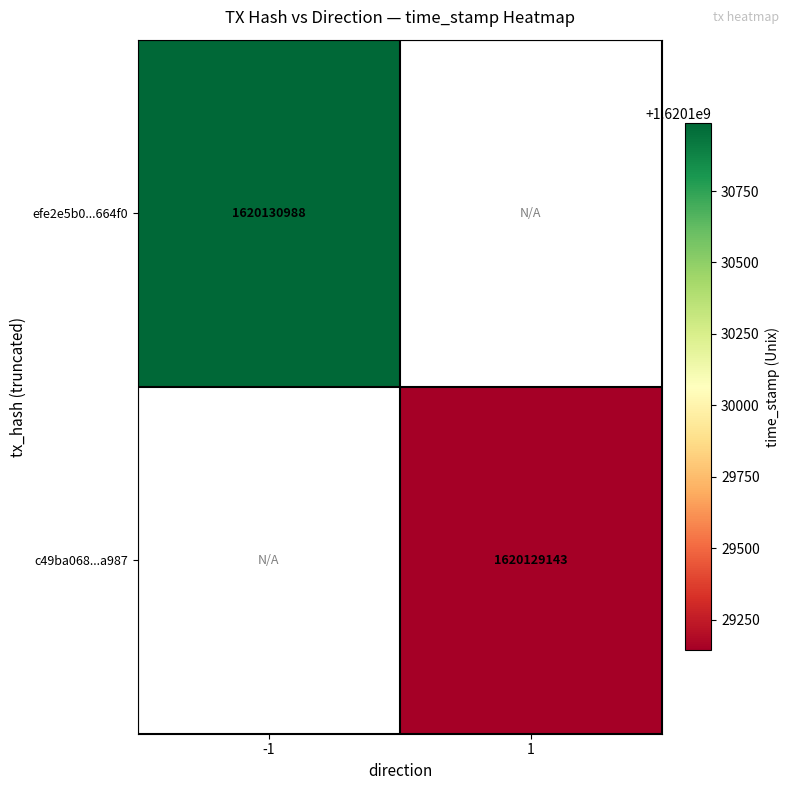

True or false: efe2e5b0...664f0 has a value of 2110478289 at -1.

False